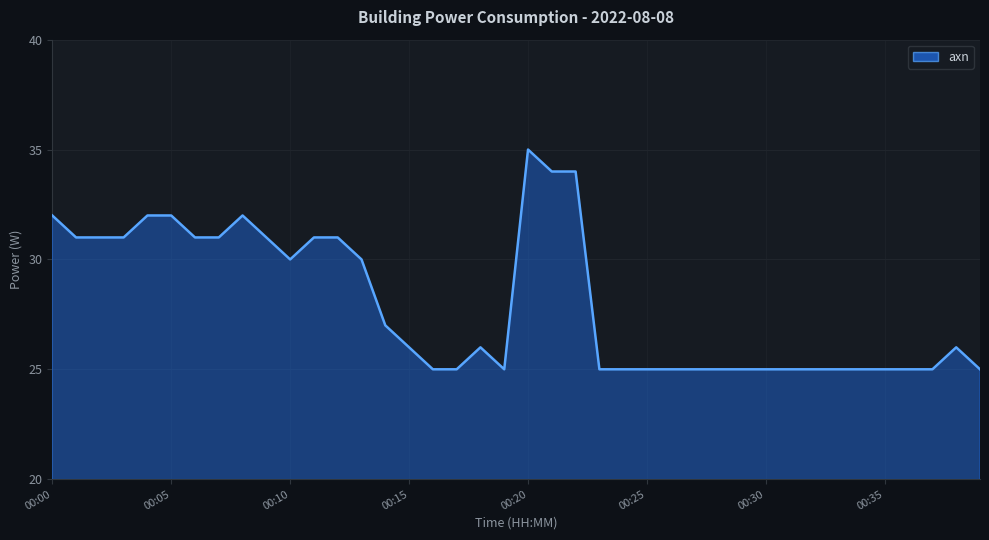

What is the smallest value displayed?

25